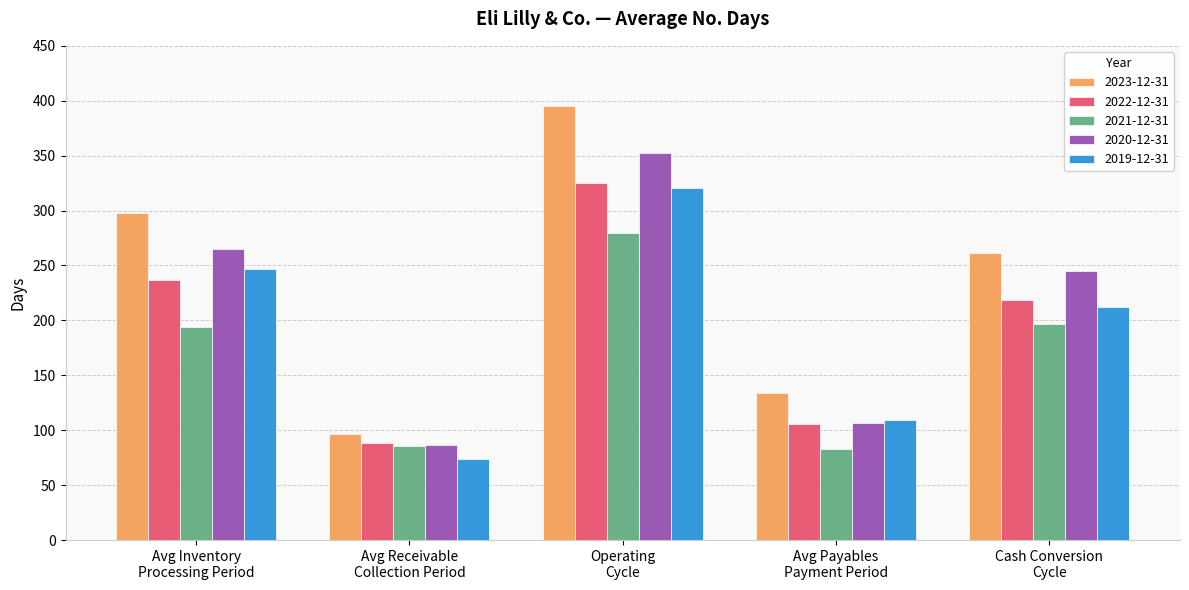

What is the sum of the 2020-12-31 values at Operating
Cycle and Avg Inventory
Processing Period?

617